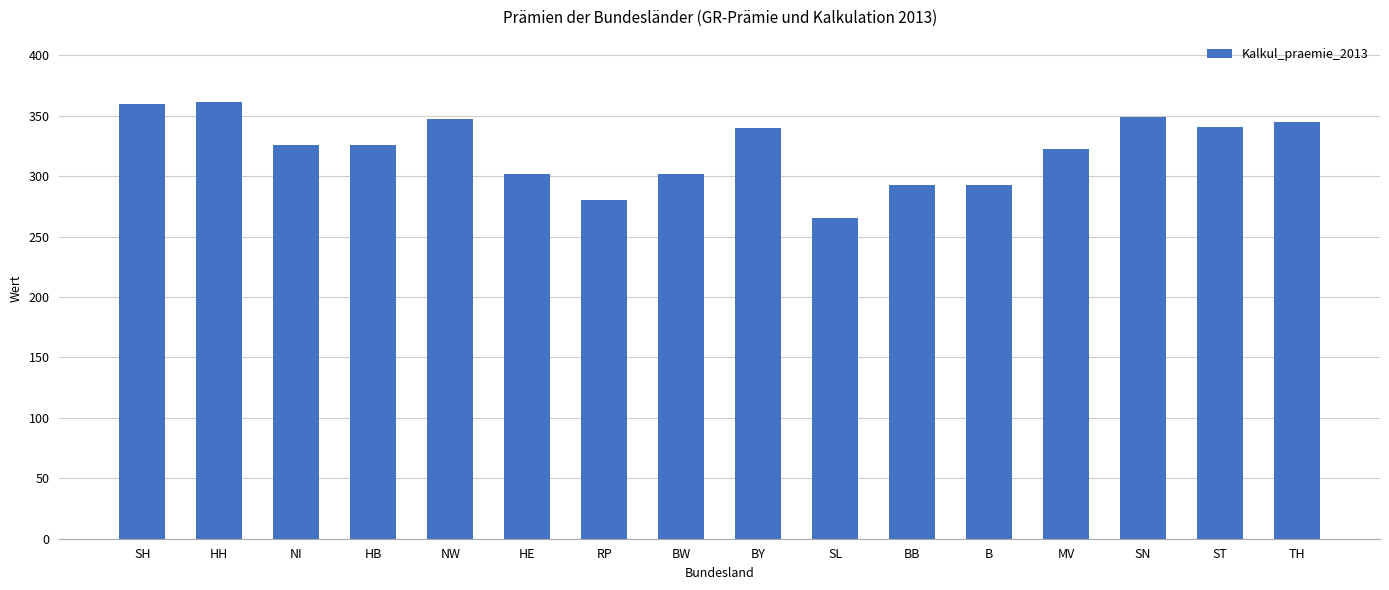

Is it true that the value at SN is 349?

True